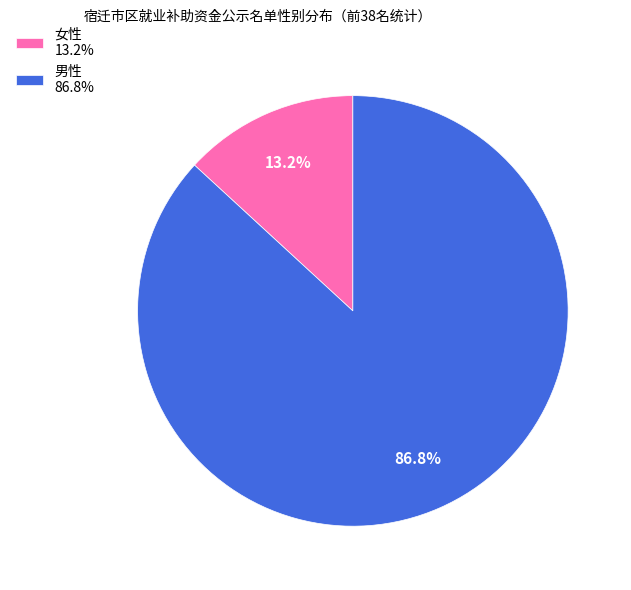

What is the largest slice in the pie chart?

男性